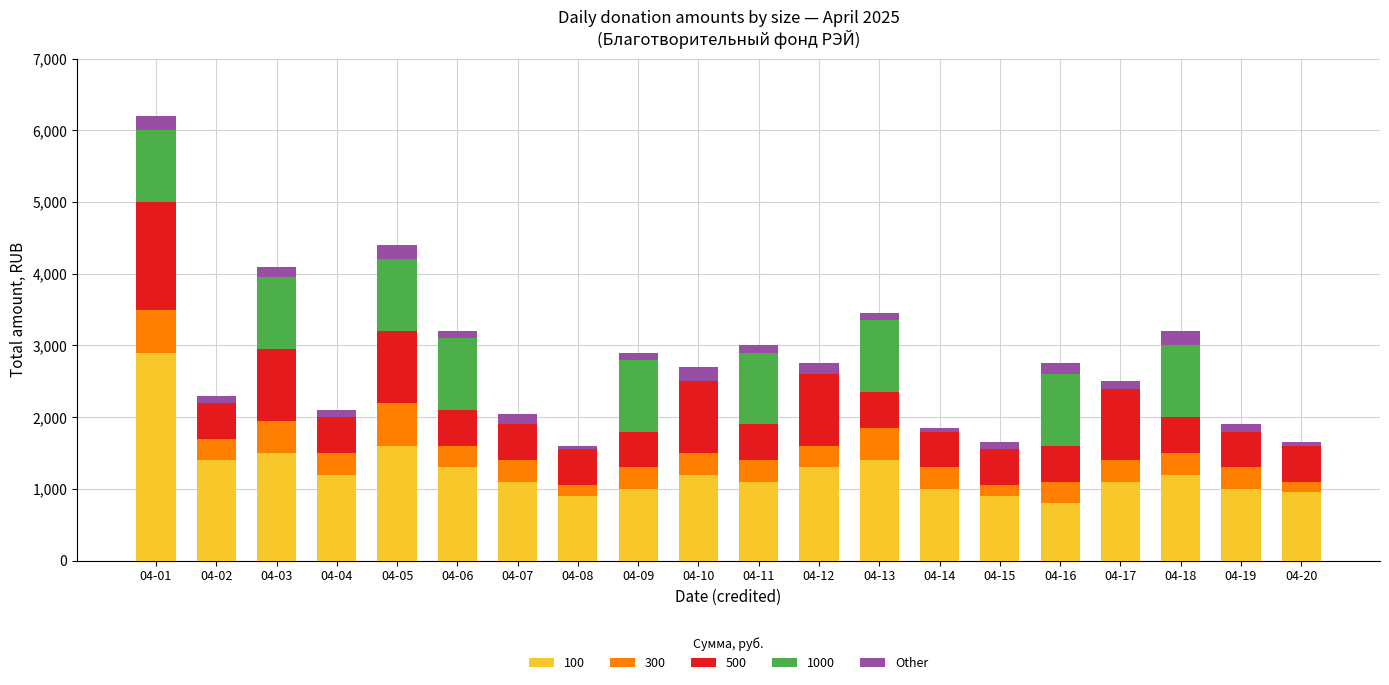

Count the number of categories in the chart.

20